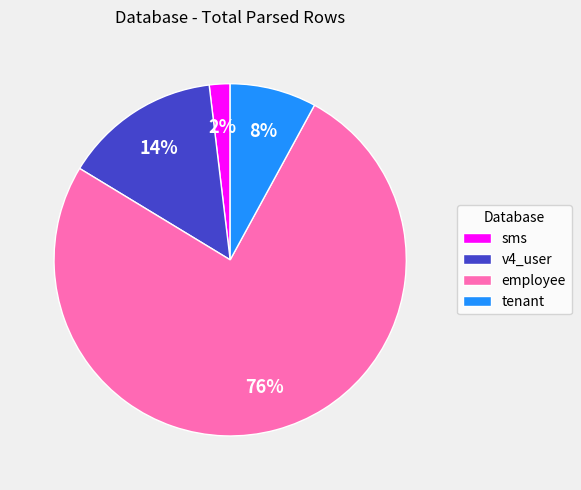

Rank the categories by value from highest to lowest.

employee, v4_user, tenant, sms